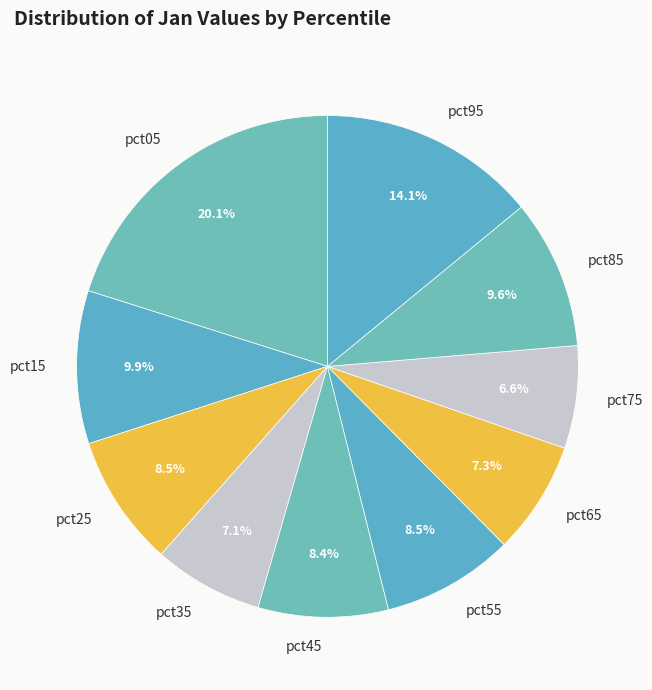

To the nearest percent, what percentage of the pie is pct85?

10%